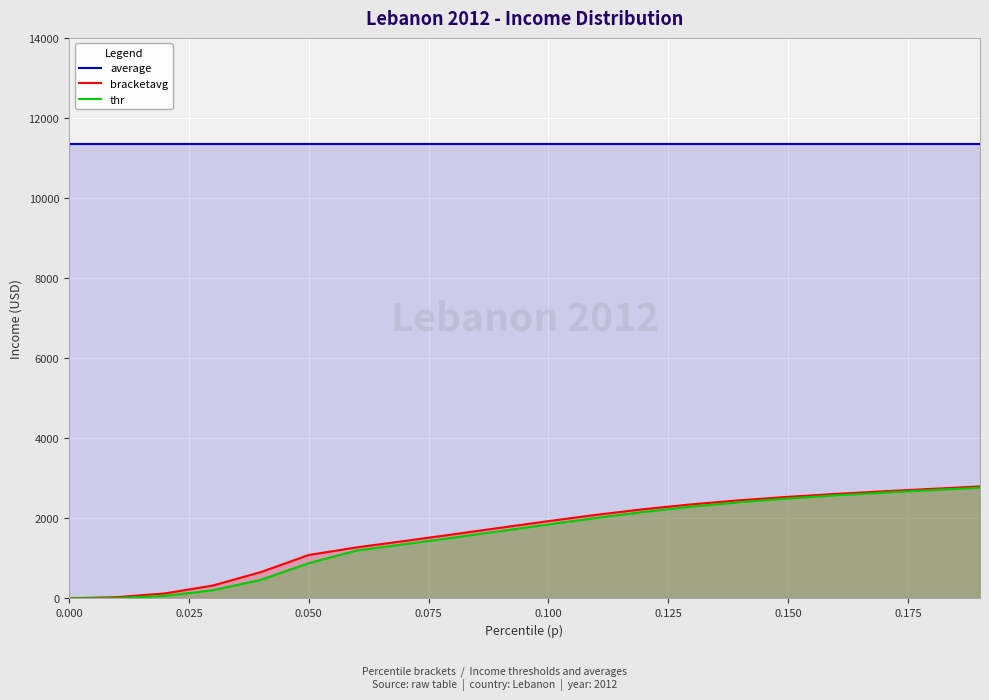

How many values in the bracketavg series exceed 1931?

10